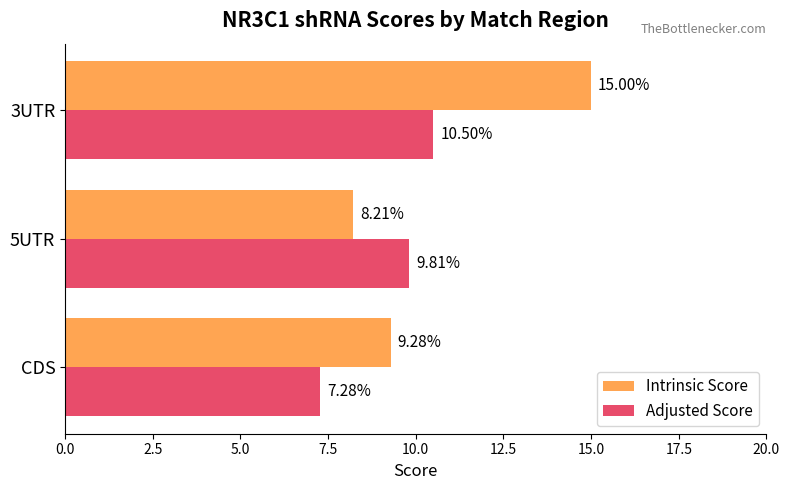

Which label corresponds to the largest value in the chart?

3UTR